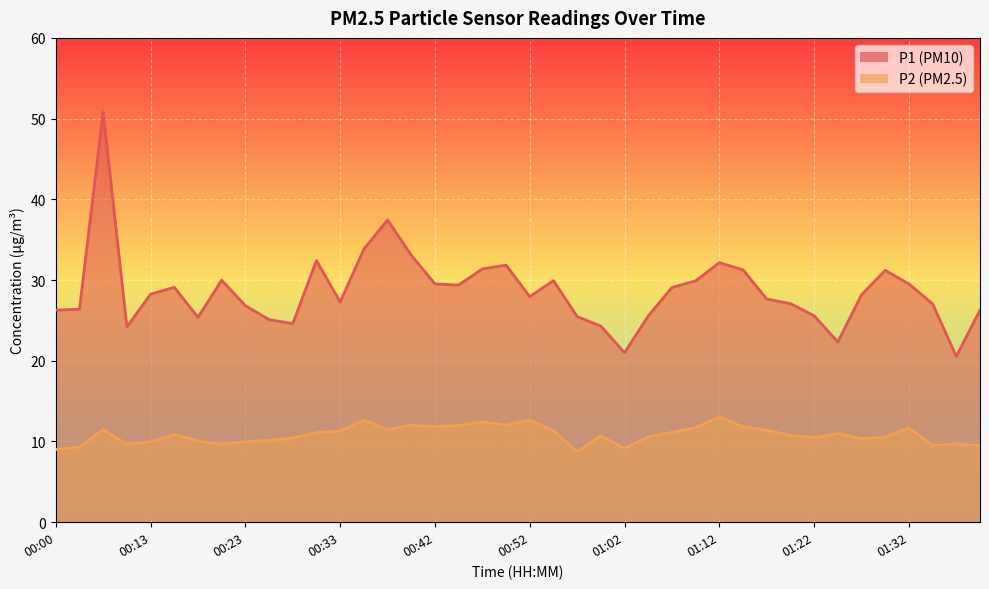

At how many categories does at least one series exceed 16?

40